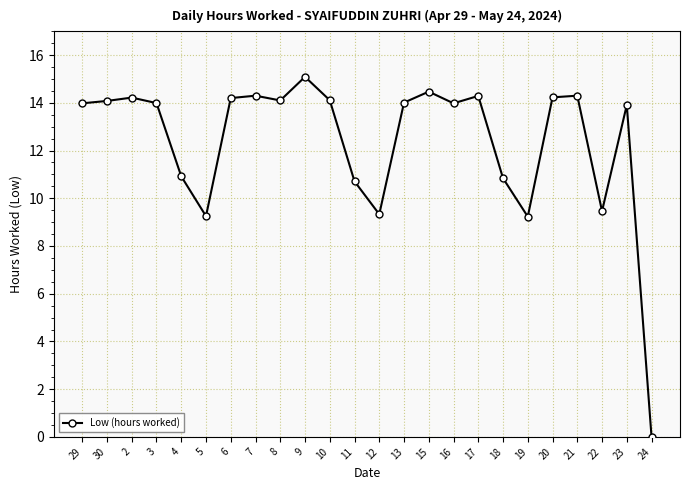

What is the sum of the values at 15 and 4?

25.4